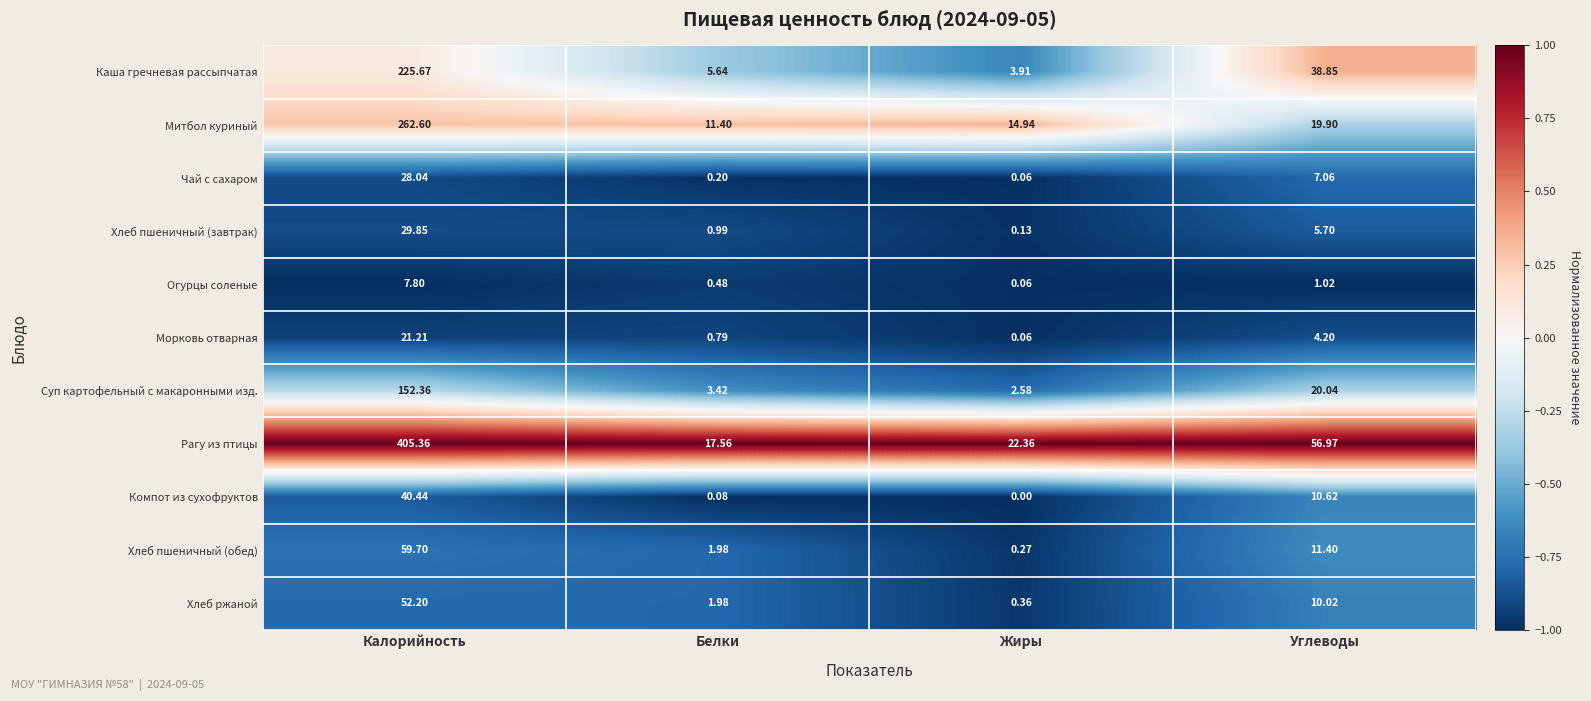

At Калорийность, list the series in order from largest to smallest.

Рагу из птицы, Митбол куриный, Каша гречневая рассыпчатая, Суп картофельный с макаронными изд., Хлеб пшеничный (обед), Хлеб ржаной, Компот из сухофруктов, Хлеб пшеничный (завтрак), Чай с сахаром, Морковь отварная, Огурцы соленые